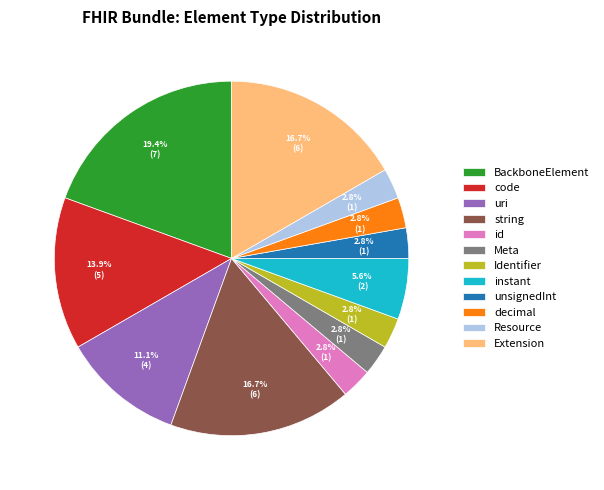

Do uri and decimal together represent more than half of the pie?

No